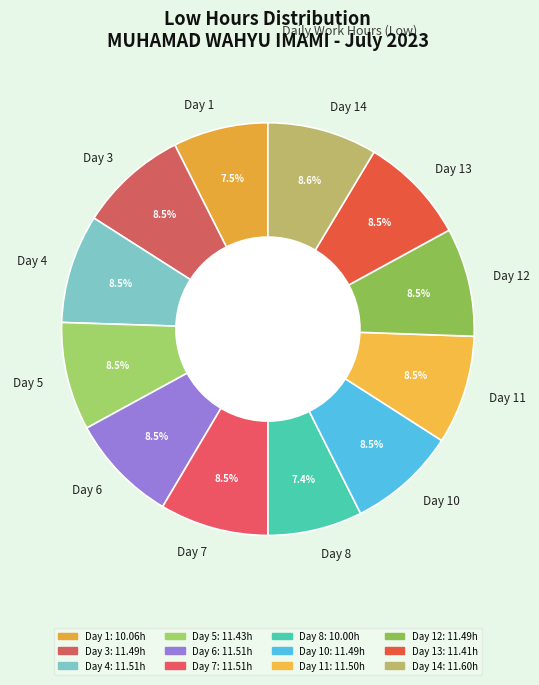

Does Day 7 account for over 50% of the chart?

No